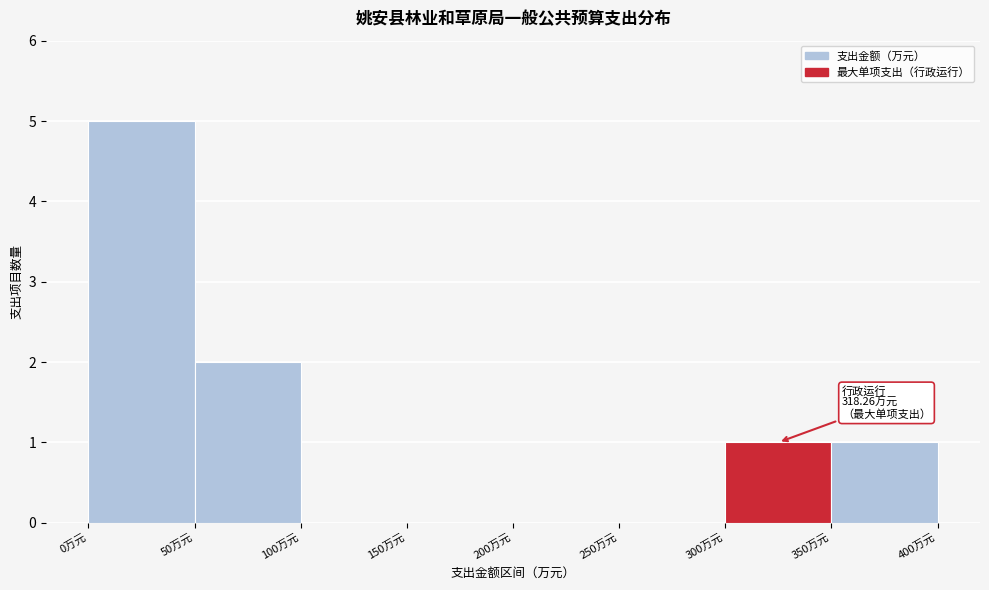

Which range on the x-axis has the tallest bar?

0 to 50